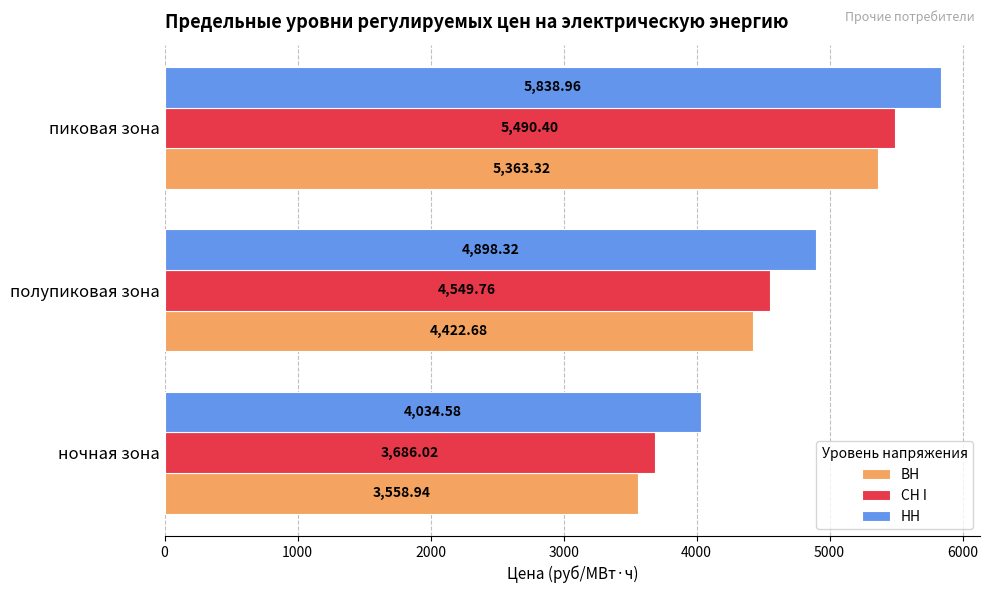

How many categories are shown in the chart?

3